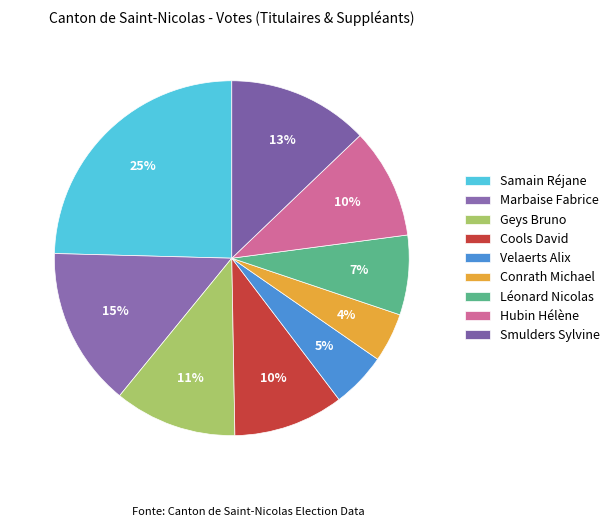

Which category has the smallest portion of the pie?

Conrath Michael